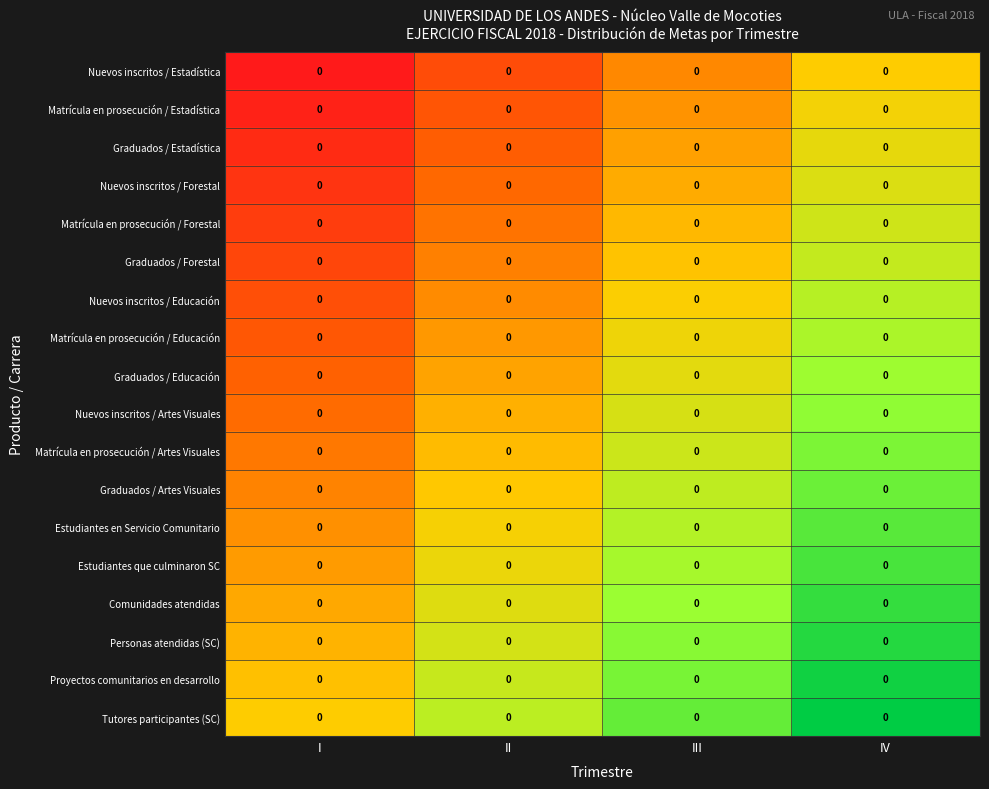

At which category is the sum across all series the highest?

IV